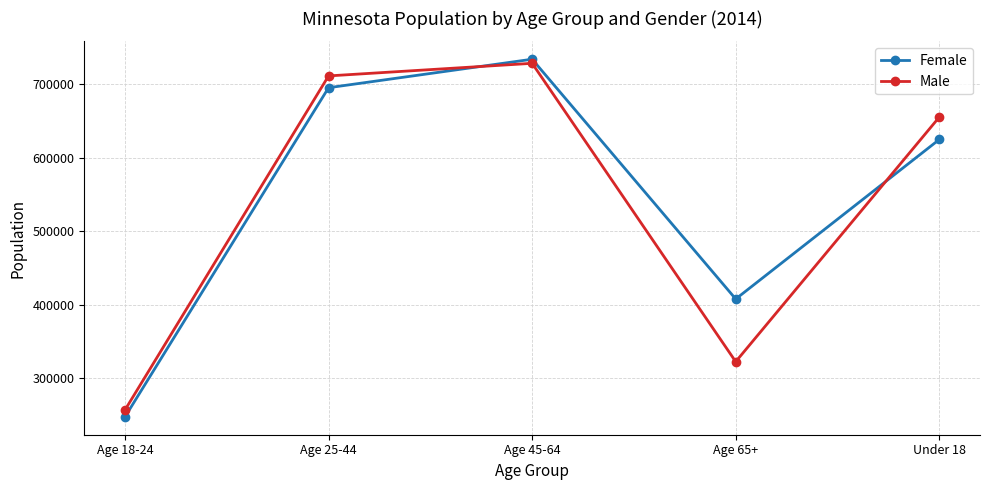

What is the sum of all Female values?

2709307